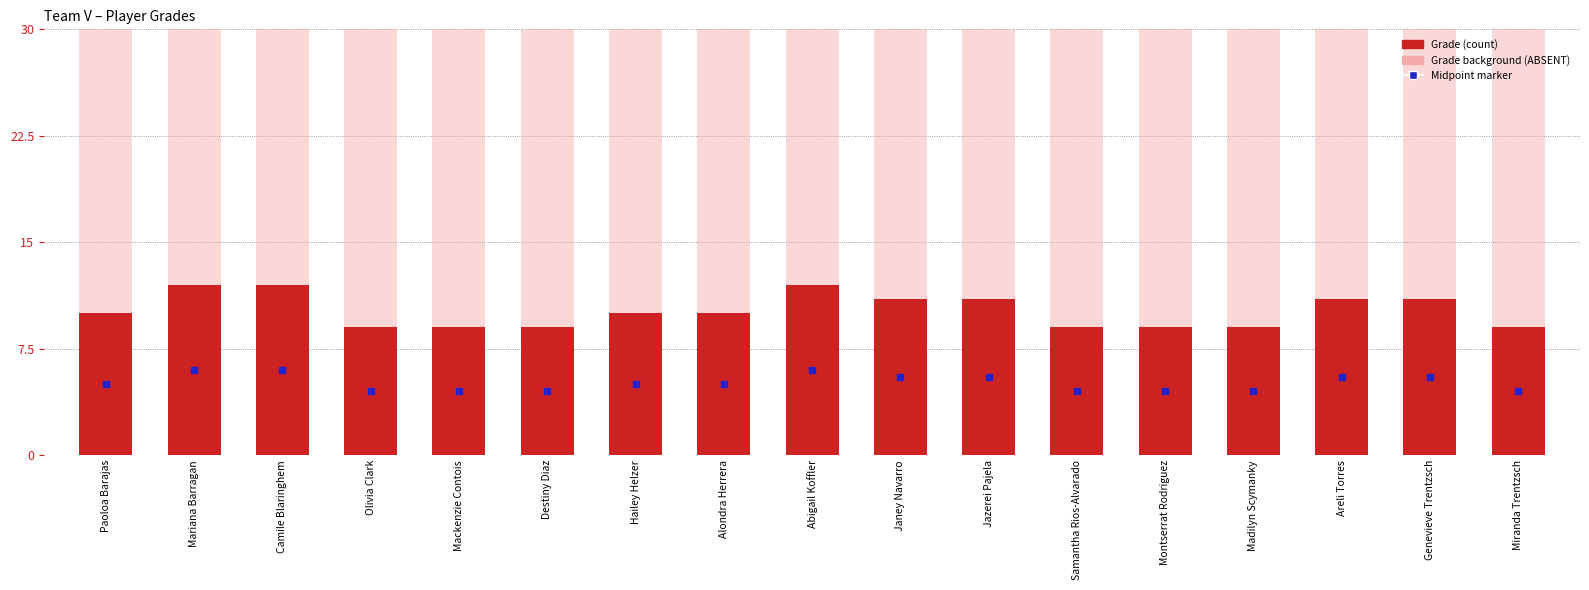

Where is Grade (background) nearest to the value 30?

Paoloa Barajas